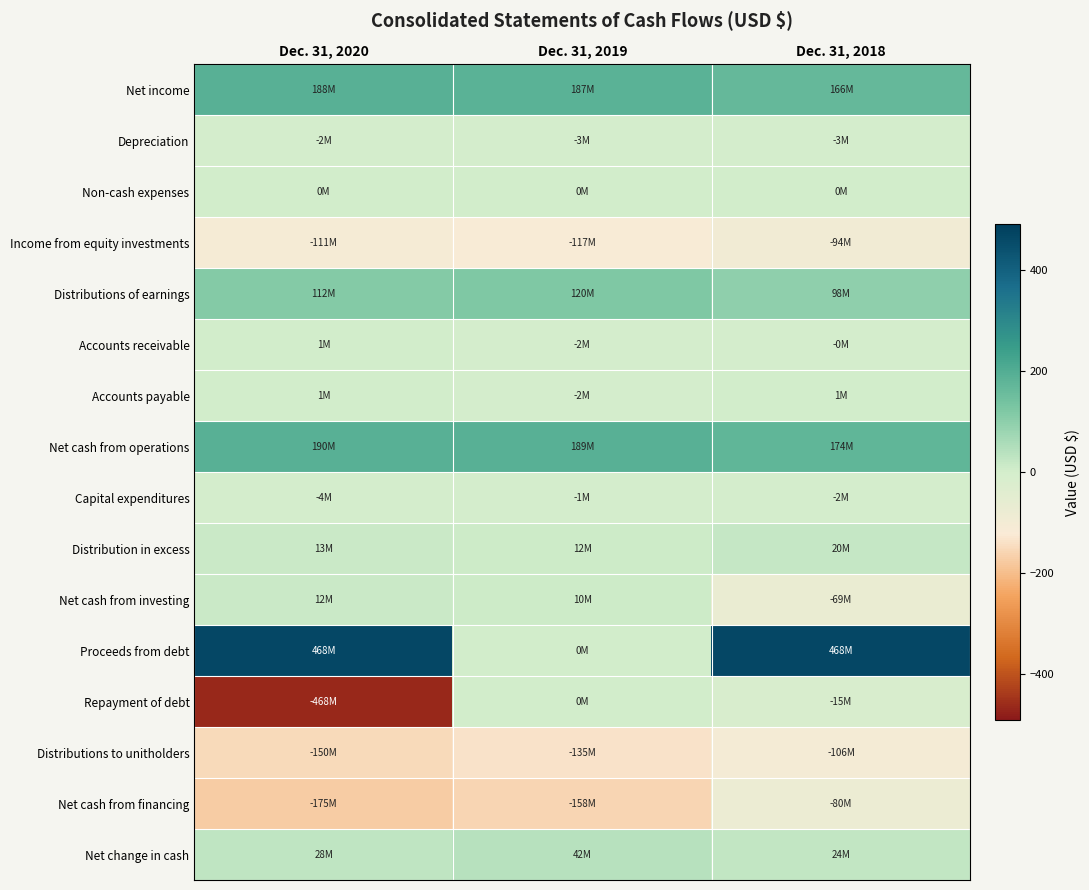

Which series has the largest total across all categories?

Proceeds from debt